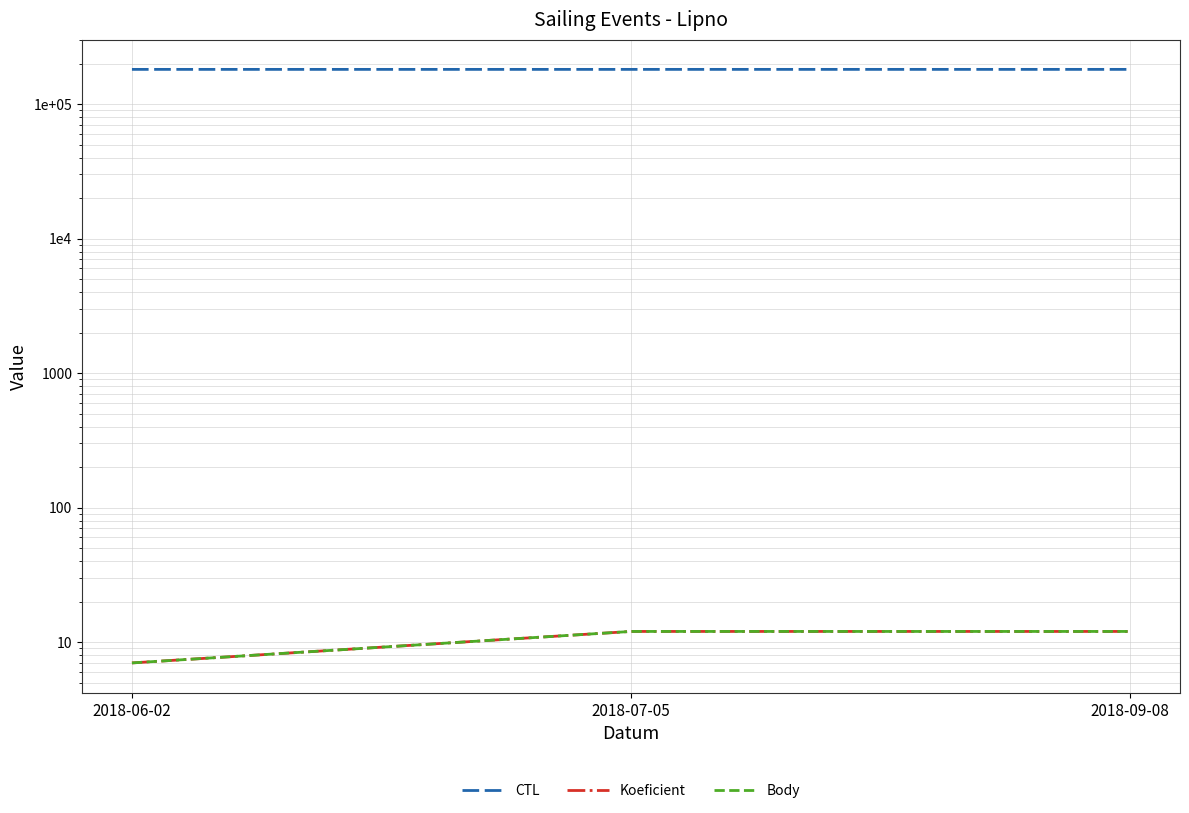

Which series has the largest total across all categories?

CTL